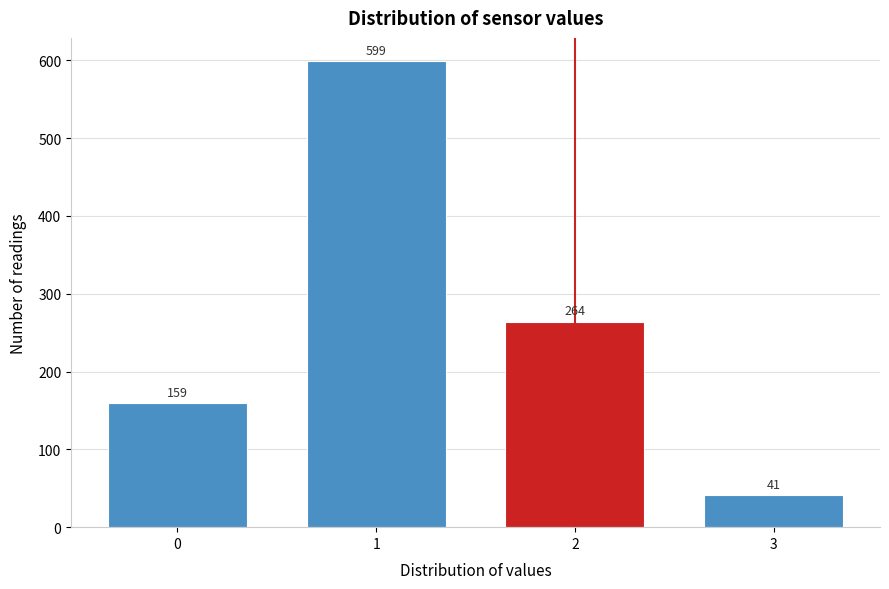

Reading left to right, what are all the values shown in this chart?

0=159	1=599	2=264	3=41